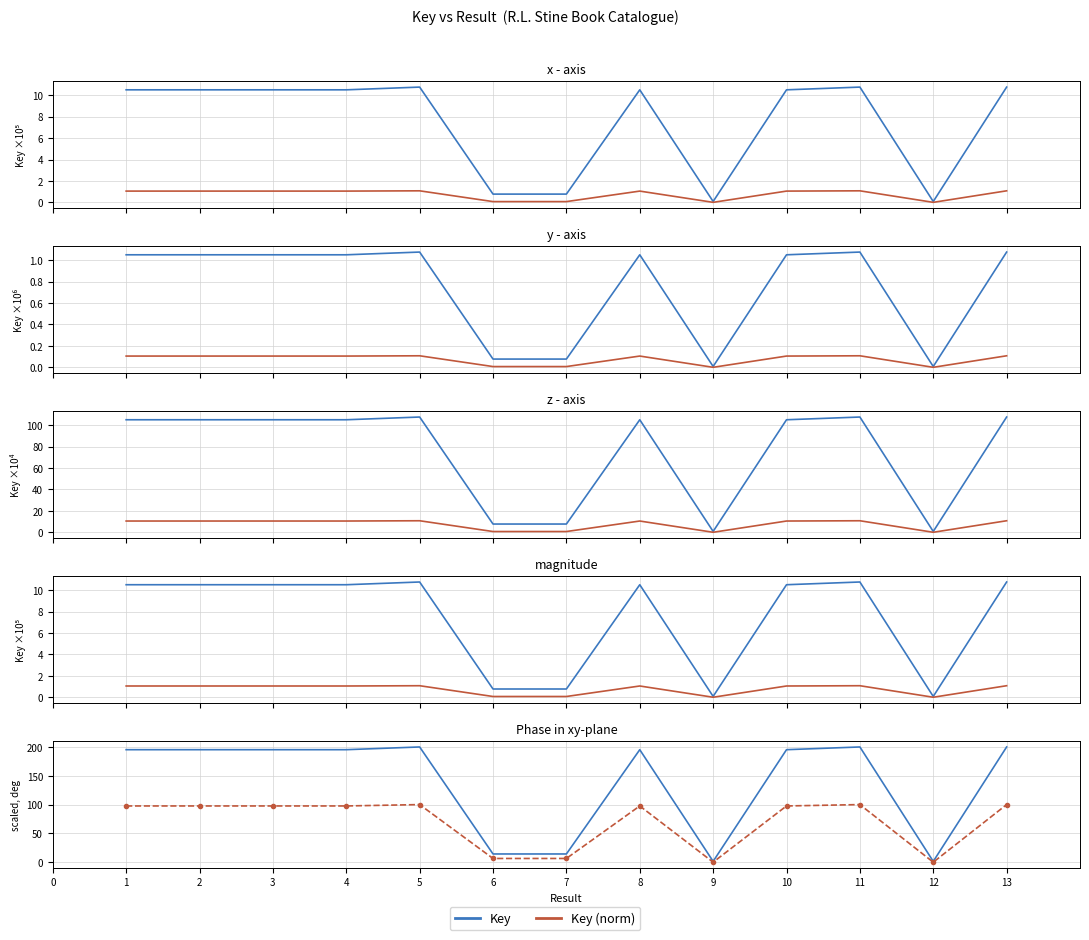

At which label is Key (norm) closest to 50?

6